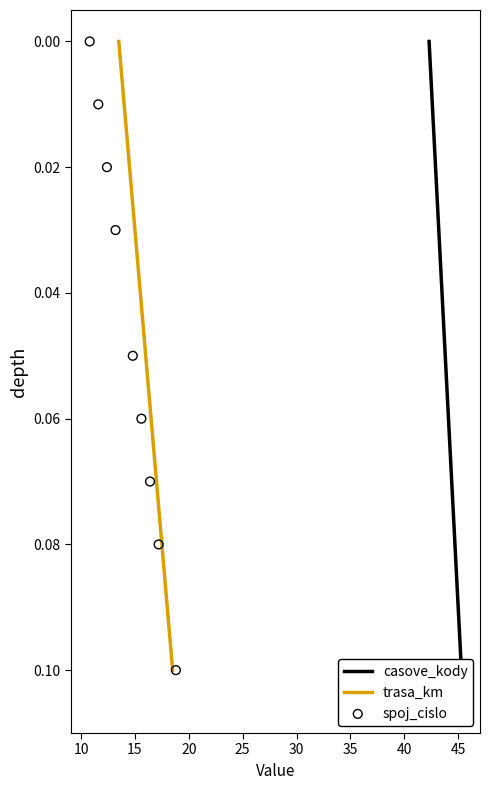

Which series has the largest total across all categories?

casove_kody